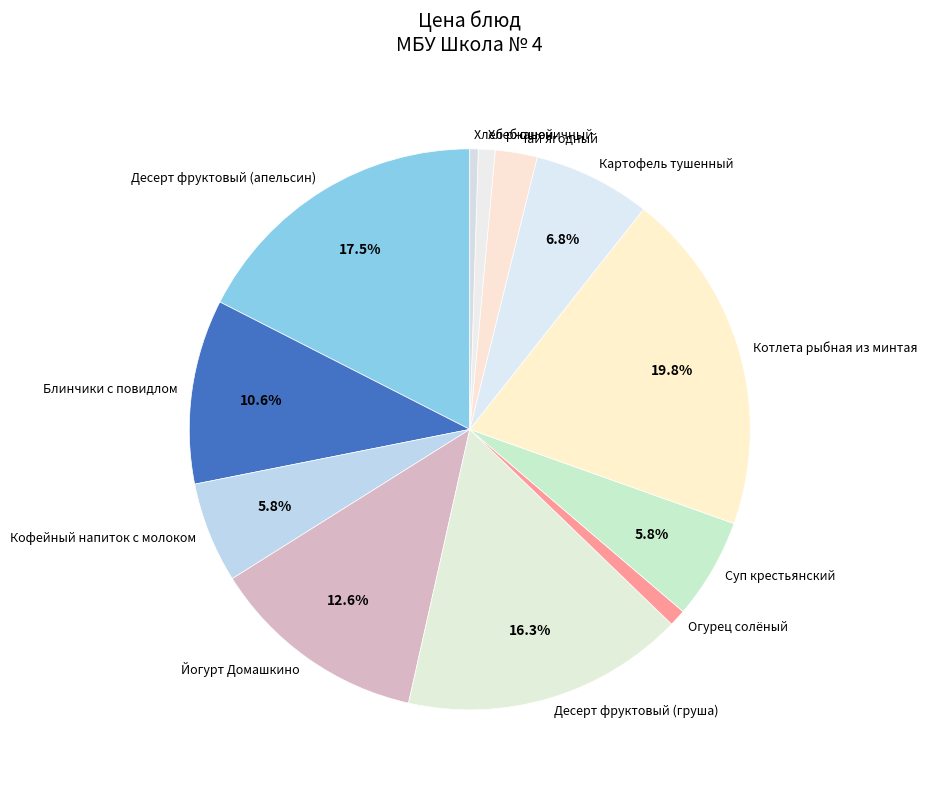

To the nearest percent, what is the difference between the Картофель тушенный and Хлеб ржаной slice percentages?

6%